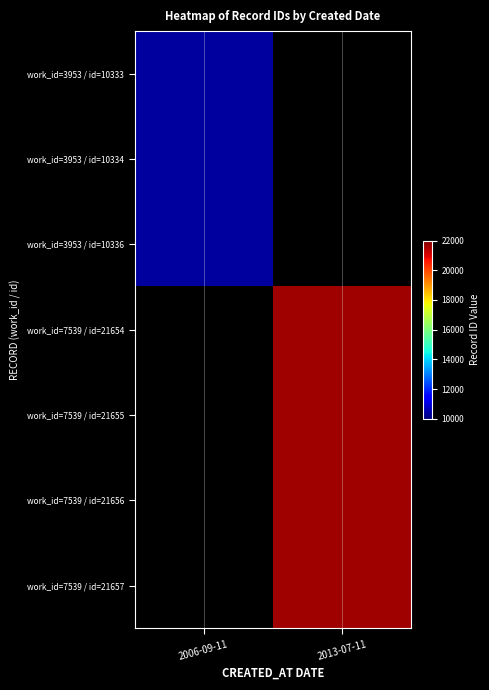

What is the minimum value for work_id=3953 / id=10333?

10333.0